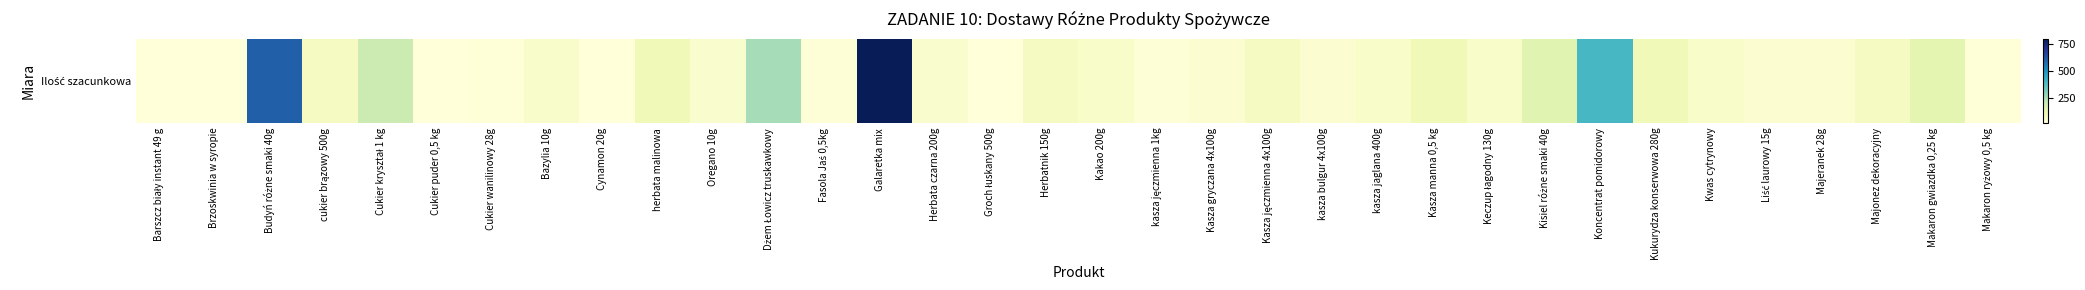

What is the difference between the second highest and second lowest values?

580